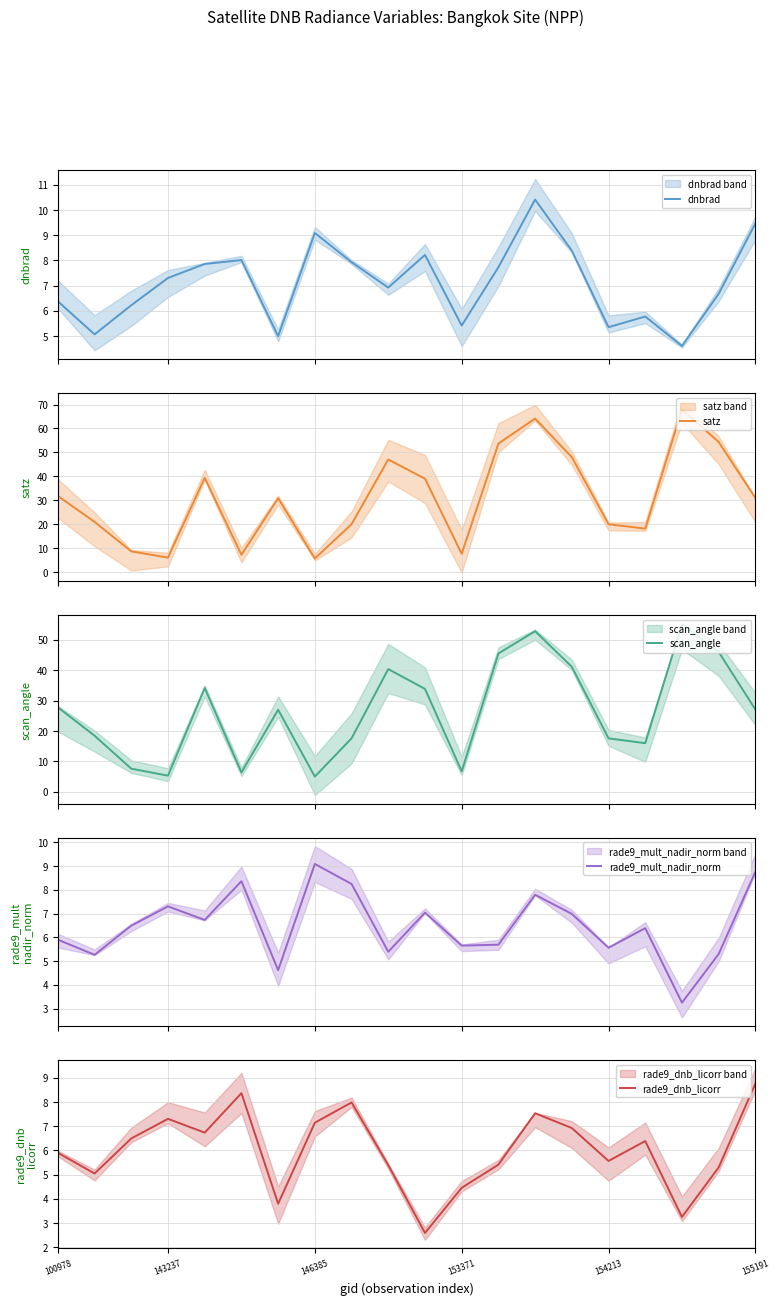

At how many categories does at least one series exceed 49?

4